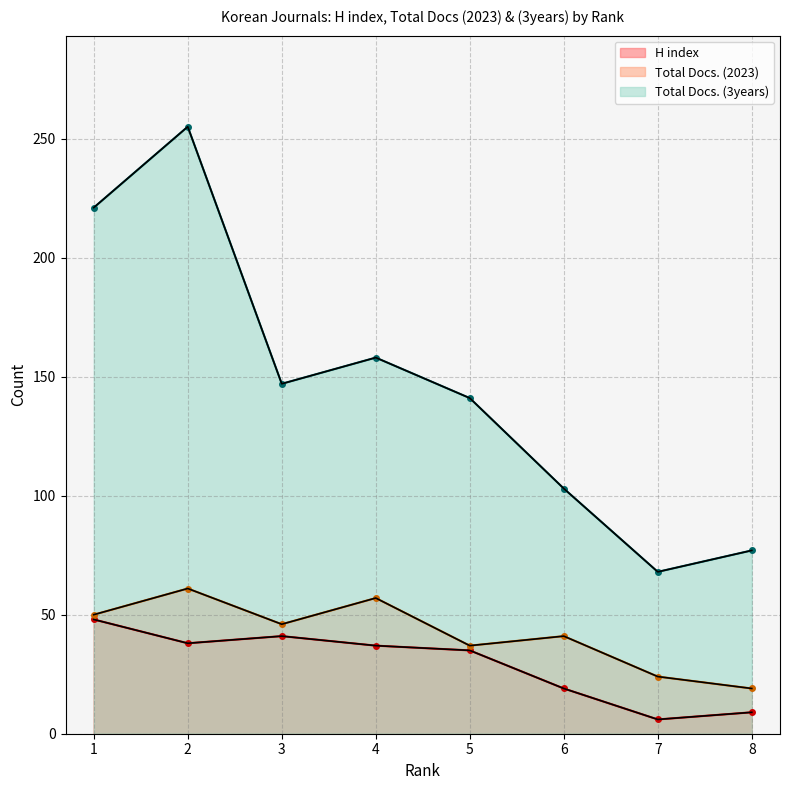

Between 4 and 6, which is larger?

4